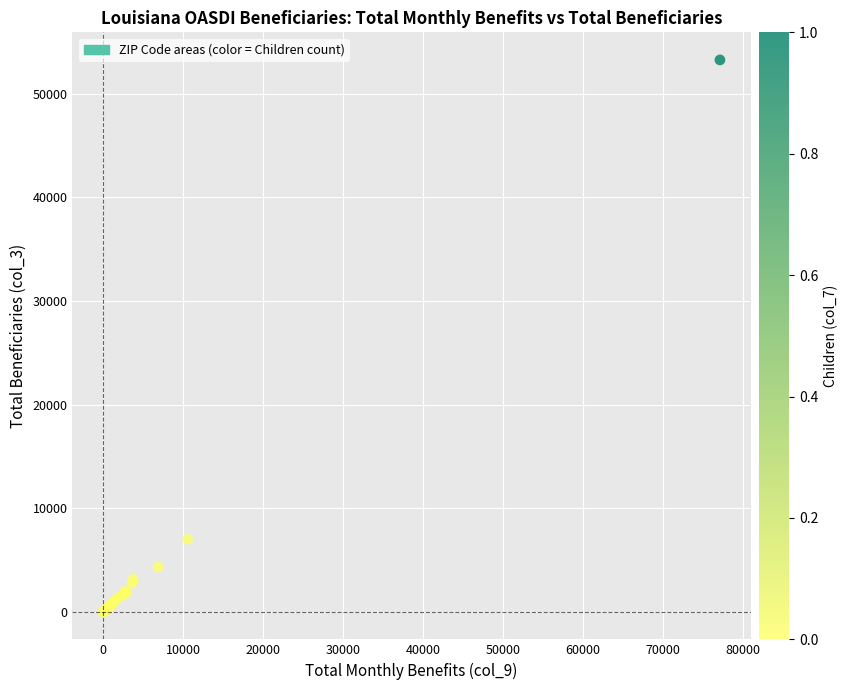

What Y value in the scatter plot is closest to 26640?

7025